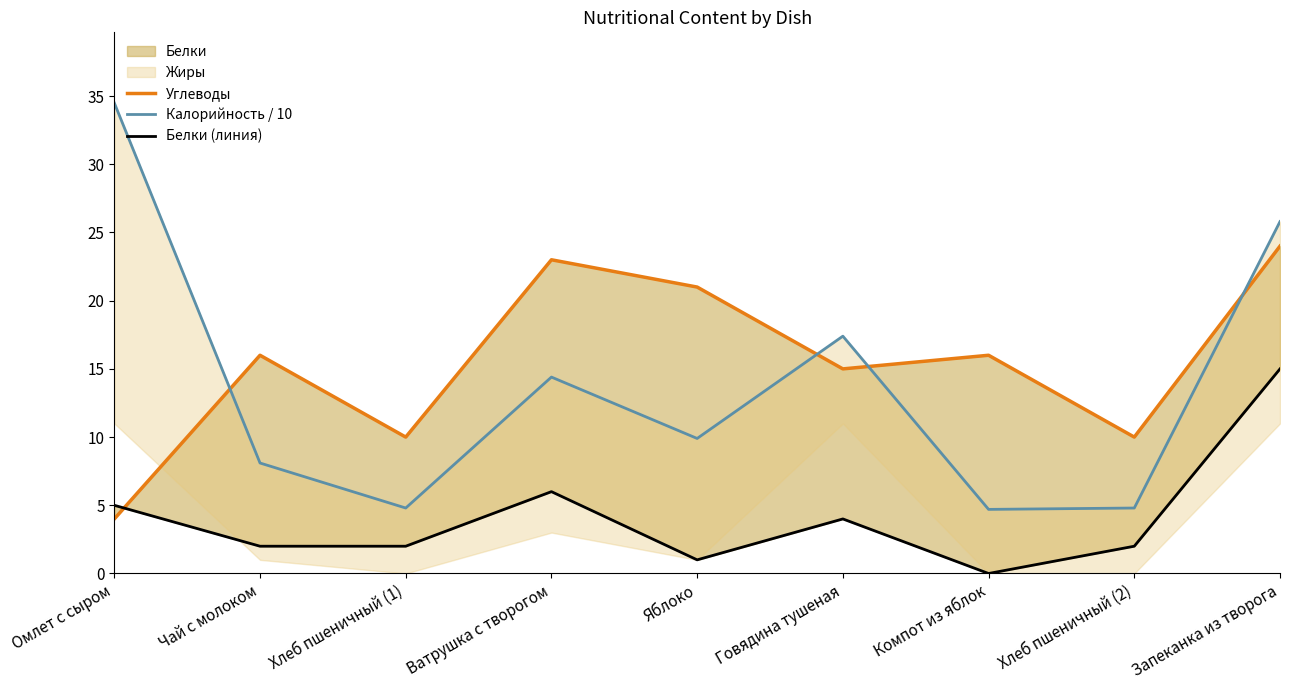

How many times do Белки (линия) and Углеводы cross each other?

1